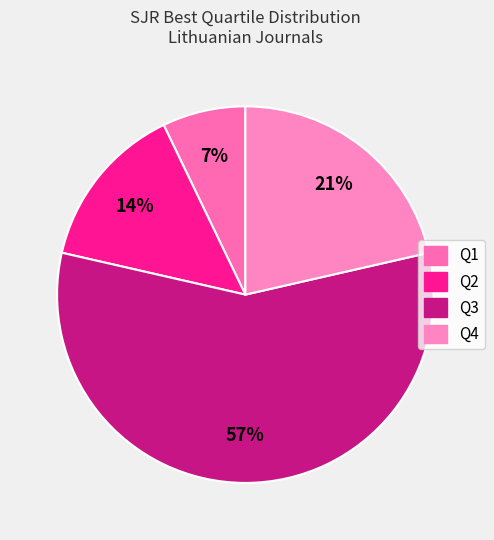

Does any single category account for the majority?

Yes